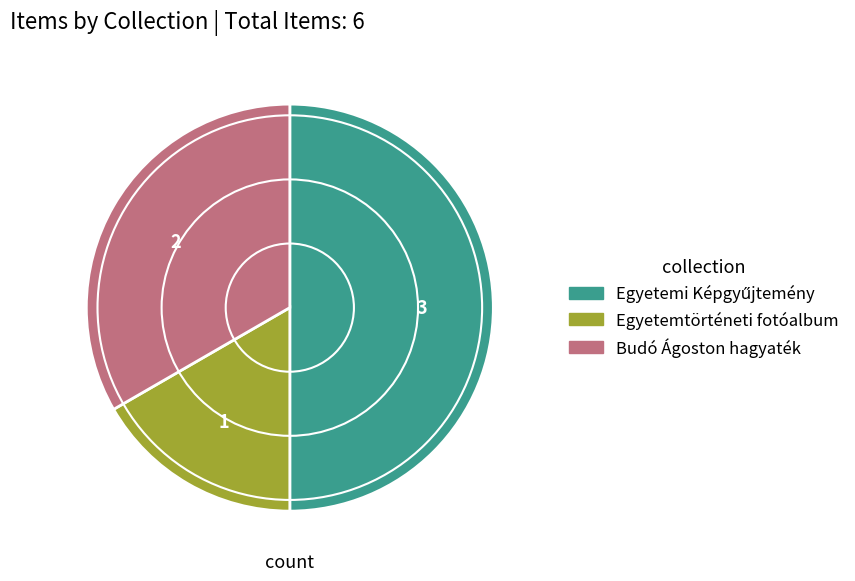

How many segments does this pie chart have?

3